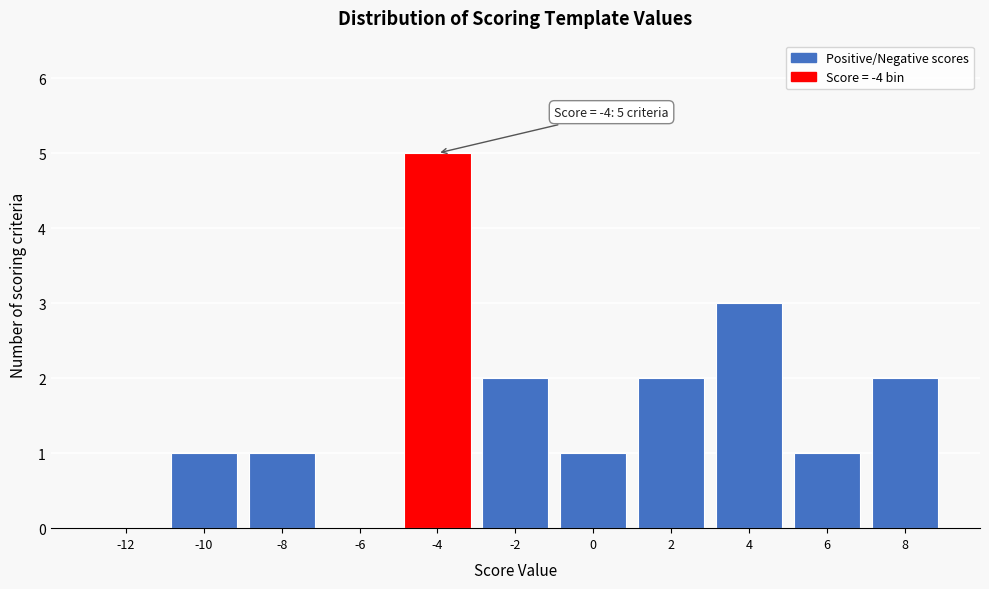

Reading right to left, transcribe all the data shown in this chart.

8=2	6=1	4=3	2=2	0=1	-2=2	-4=5	-6=0	-8=1	-10=1	-12=0